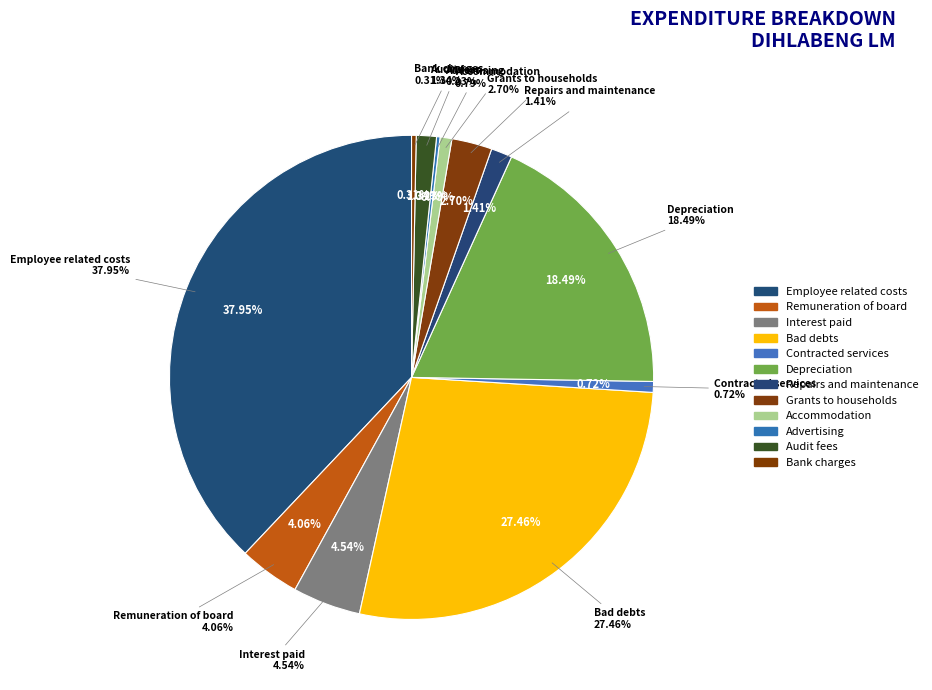

To the nearest percent, what is the combined percentage of Repairs and maintenance and Bank charges?

2%